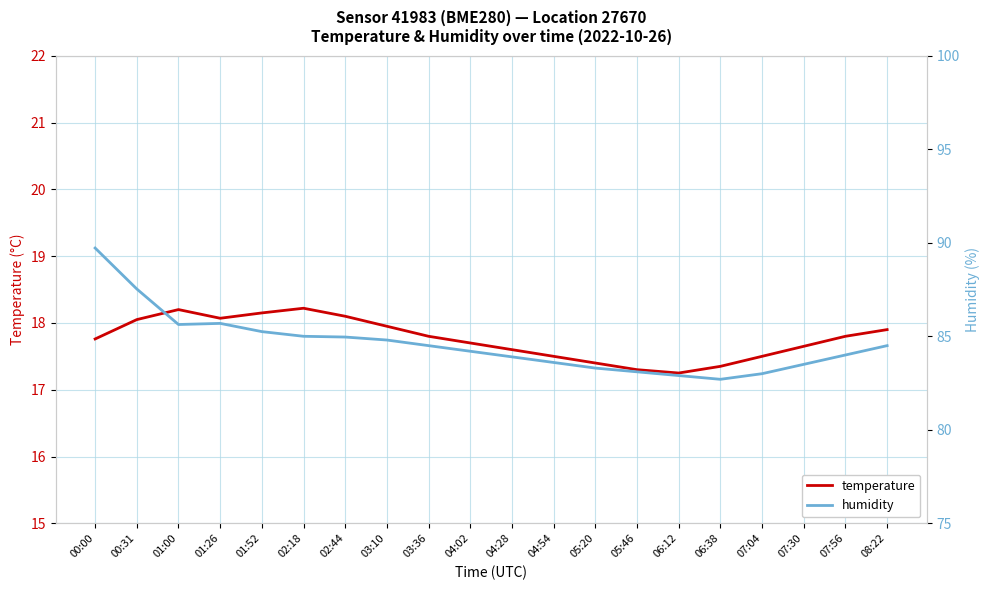

True or false: humidity has a value of 116.0 at 08:22.

False